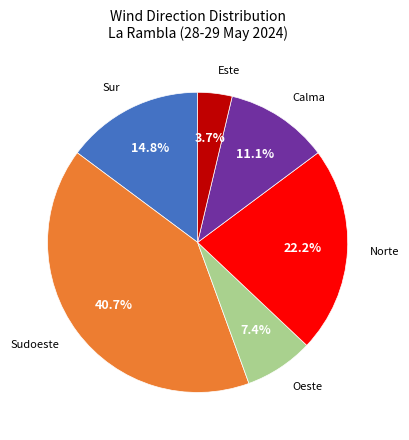

Is there any slice that represents more than half of the pie?

No